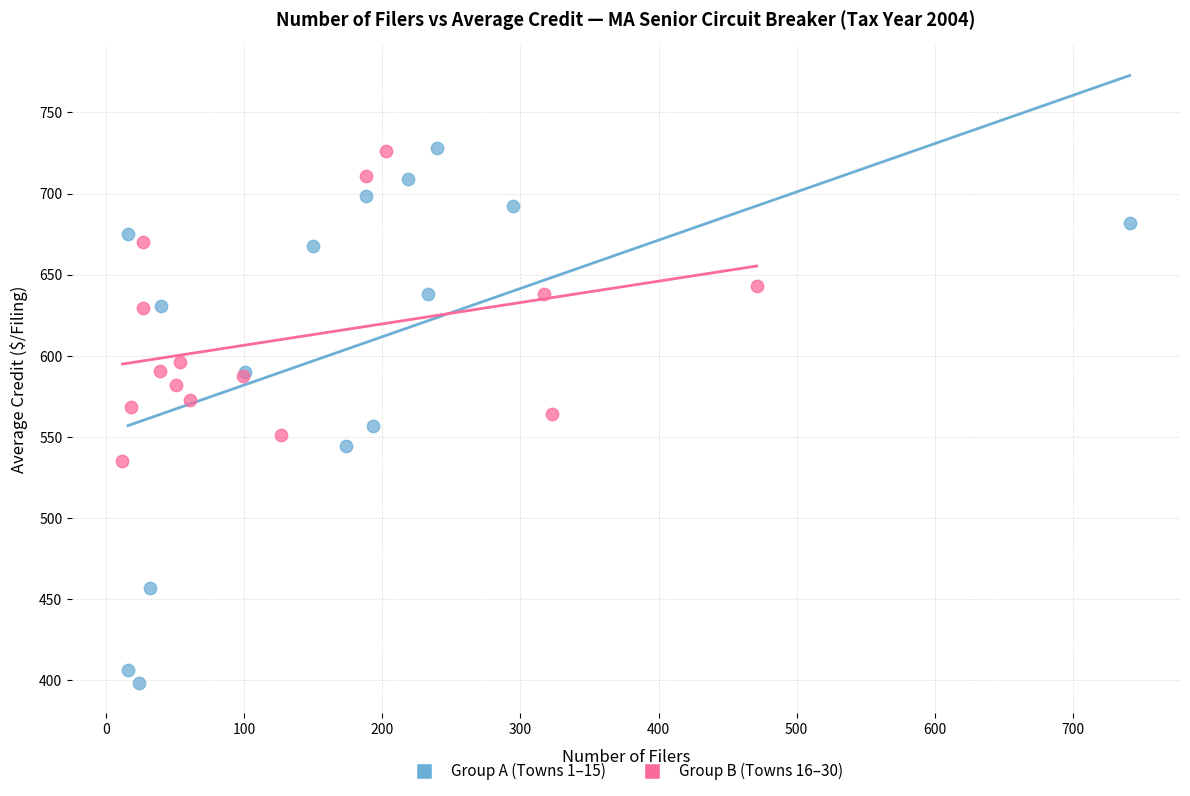

Which series has the widest spread of Y values?

Group A (Towns 1–15)